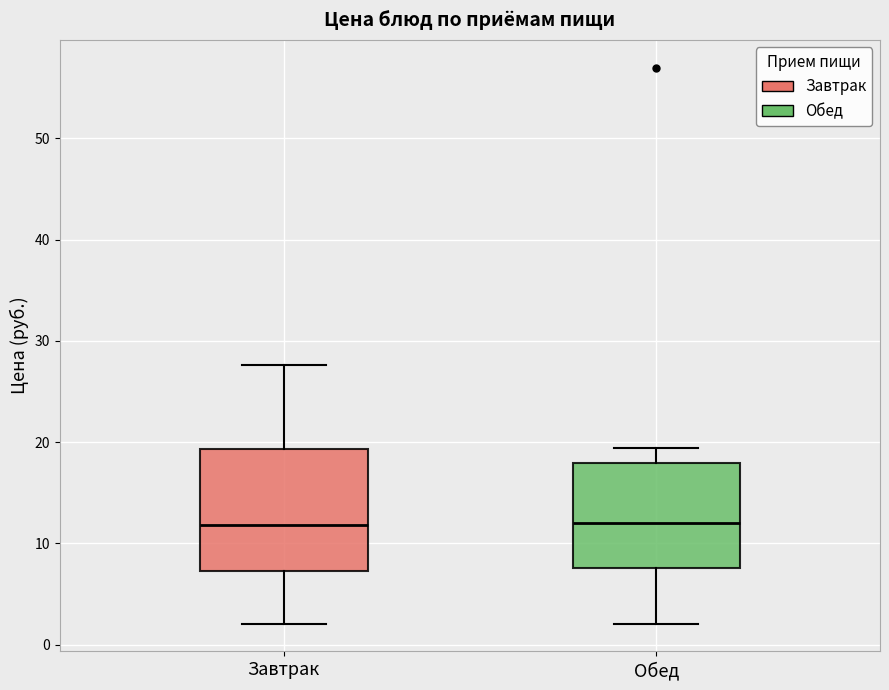

Reading left to right, read every box against the y-axis: the position of its median line, the range the box covers, and the ends of its whiskers. The values are not printed on the chart, so give them approximately, as read against the axis.

Завтрак: median 12, box 7 to 19, whiskers 2 to 28
Обед: median 12, box 8 to 18, whiskers 2 to 19